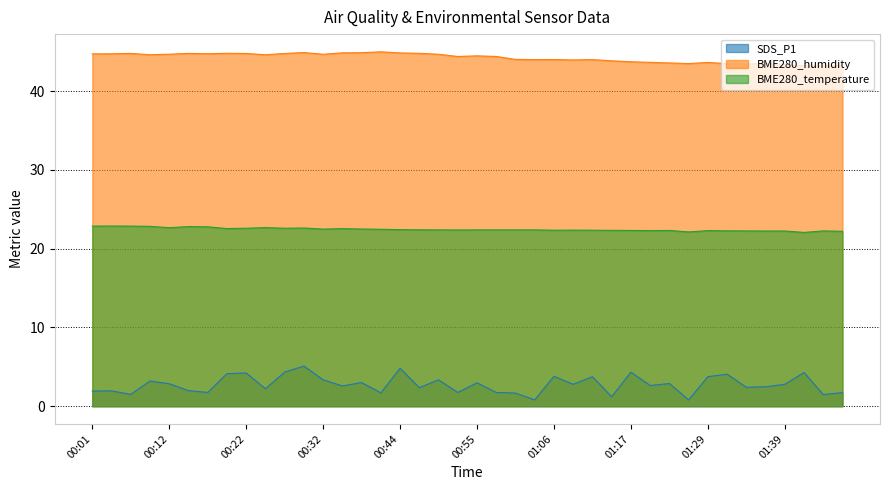

True or false: BME280_temperature and SDS_P1 intersect in this chart.

False